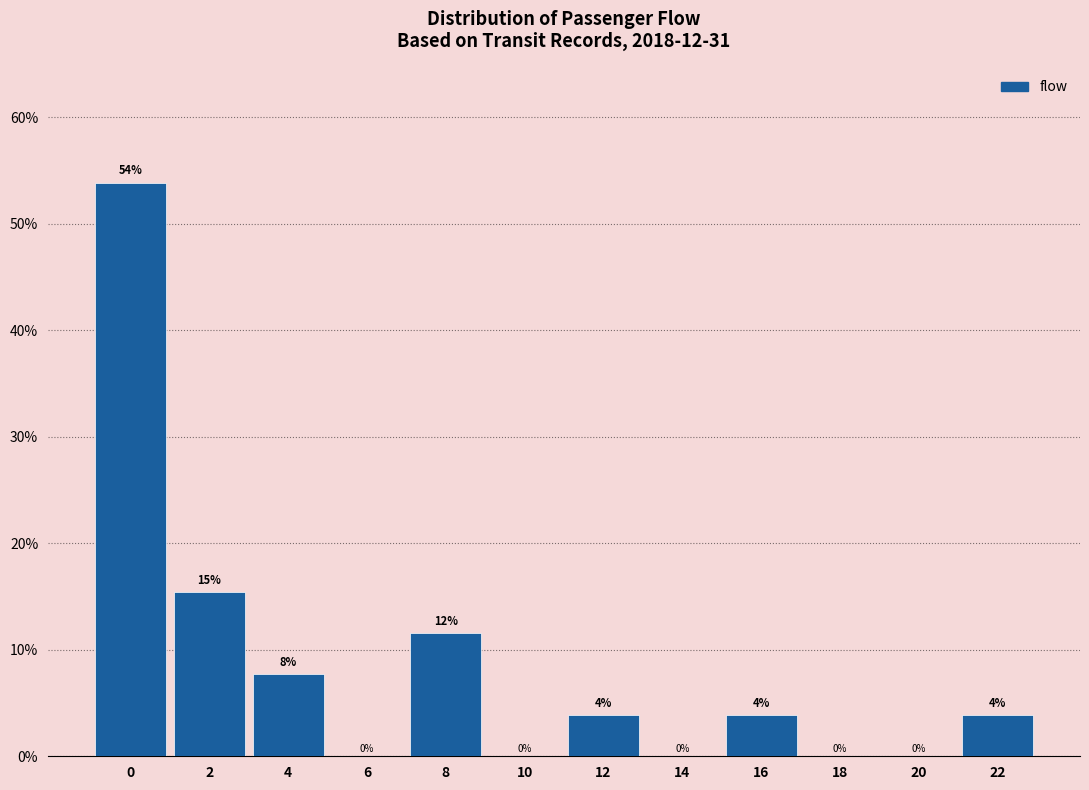

The value at 6 is 18.8. True or false?

False